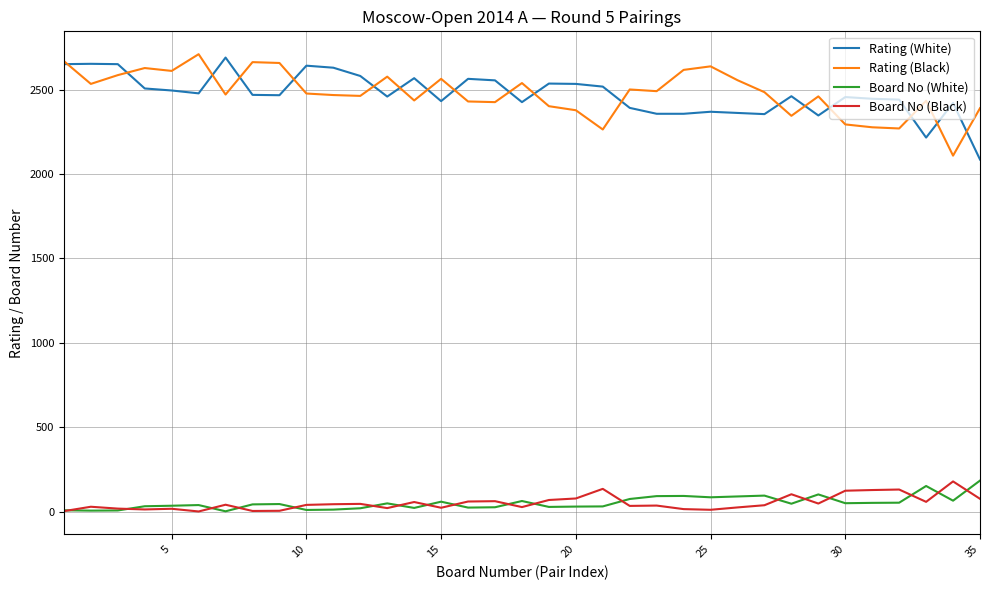

In Board No (Black), how many points are higher than both neighbors (excluding endpoints)?

11